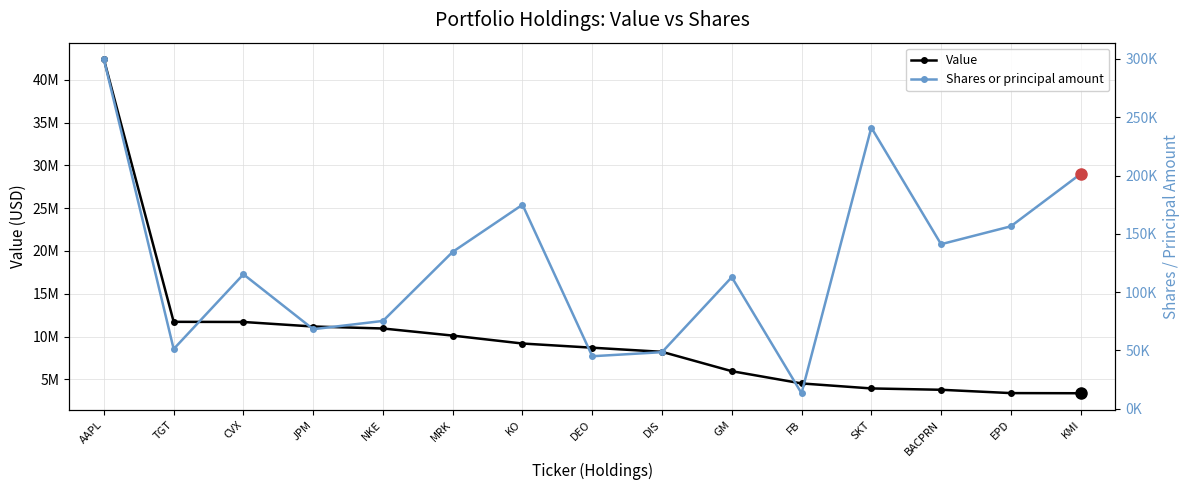

What is the difference between the second highest and minimum values in the Shares or principal amount series?

227845